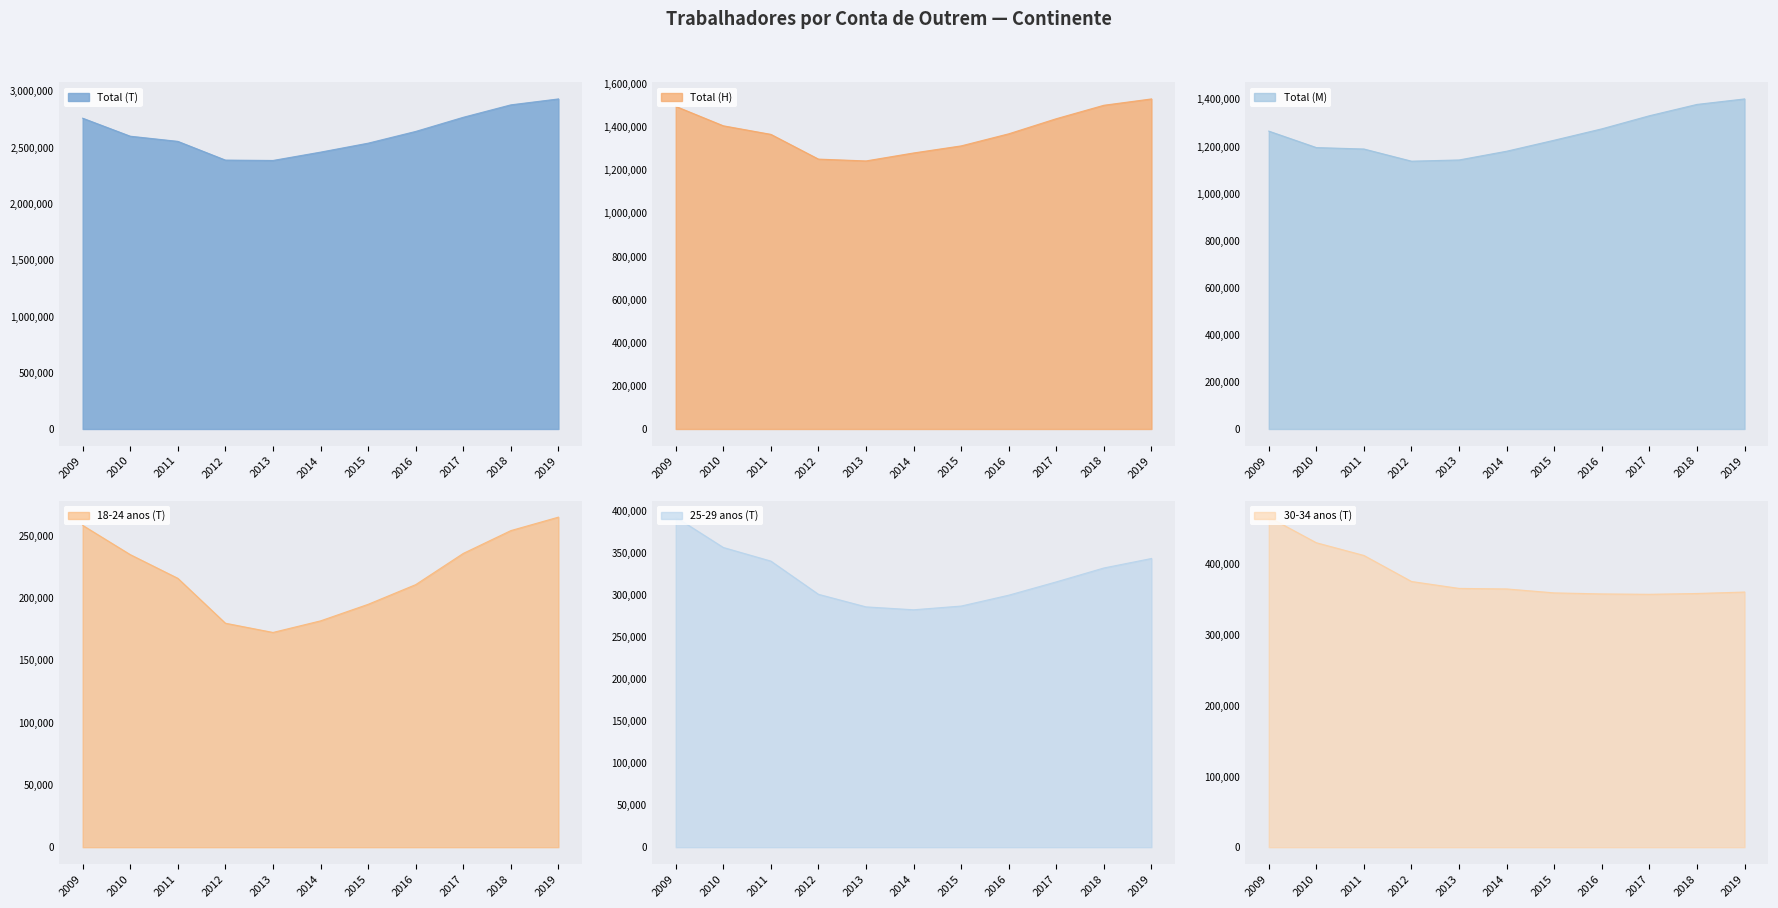

At which category is the sum across all series the highest?

2019